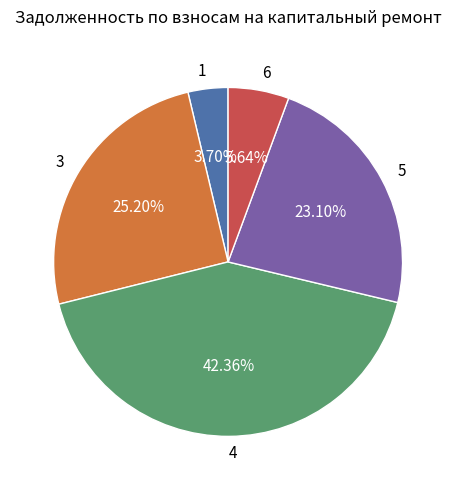

The 4 slice represents 56% of the pie. True or false?

False